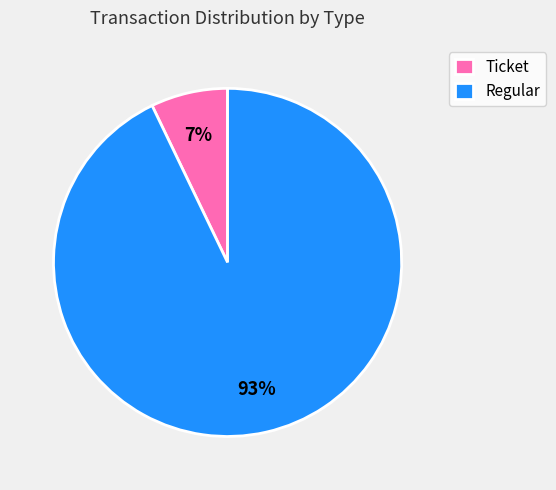

What is the smallest slice in the pie chart?

Ticket